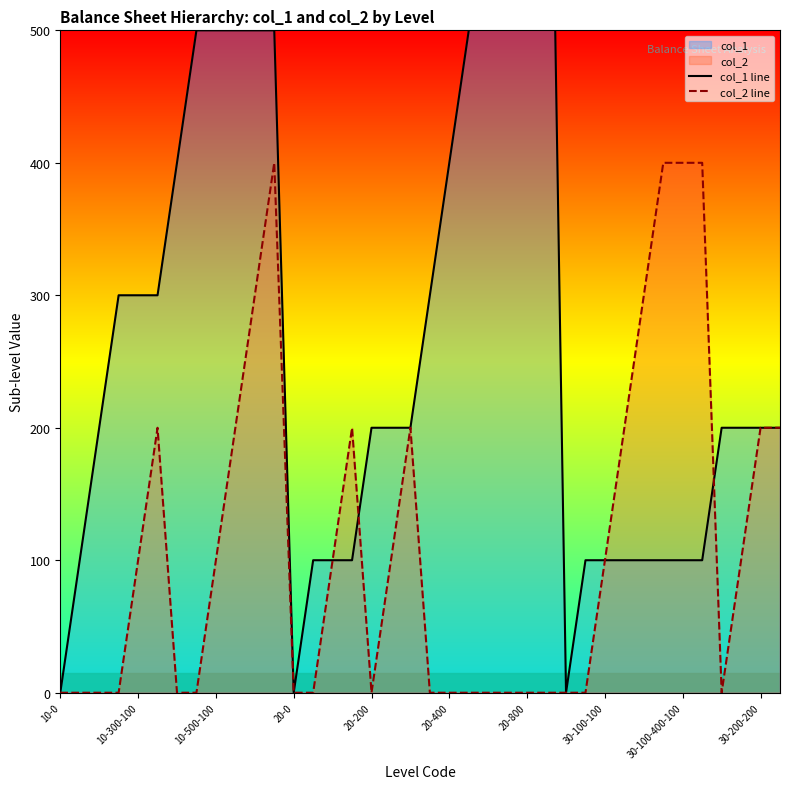

Is it true that col_2 line equals 0 at 20-400?

True